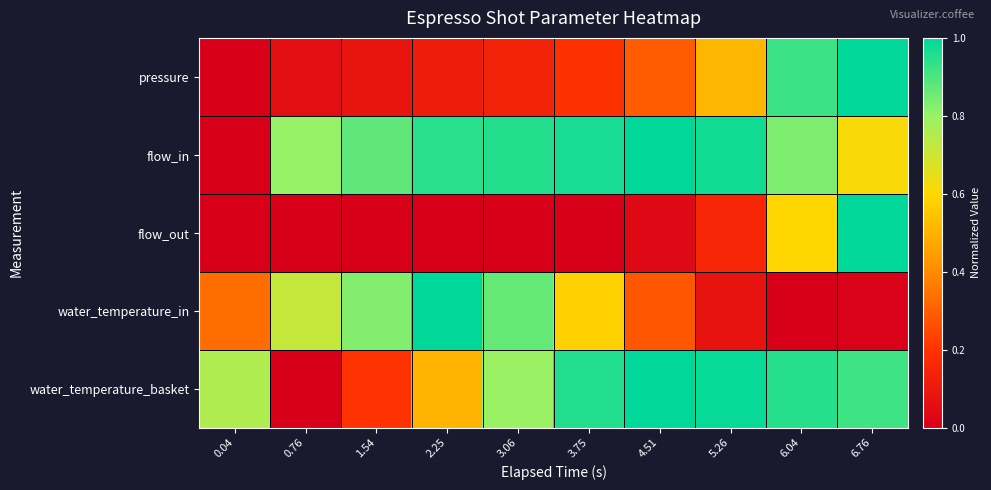

Which category has the highest value across all series?

6.76